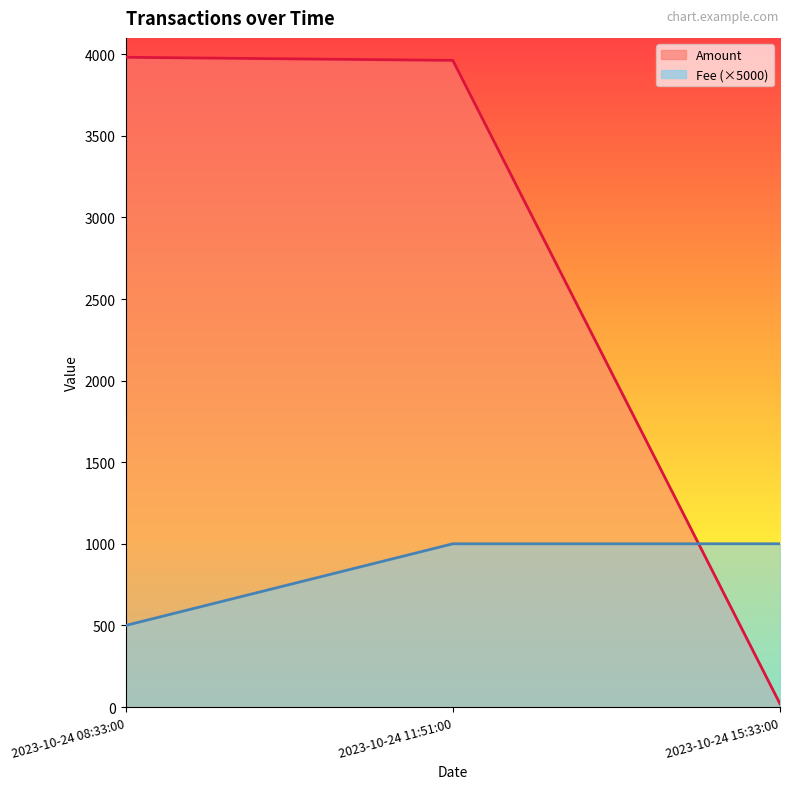

Which category has the lowest value across all series?

2023-10-24 15:33:00